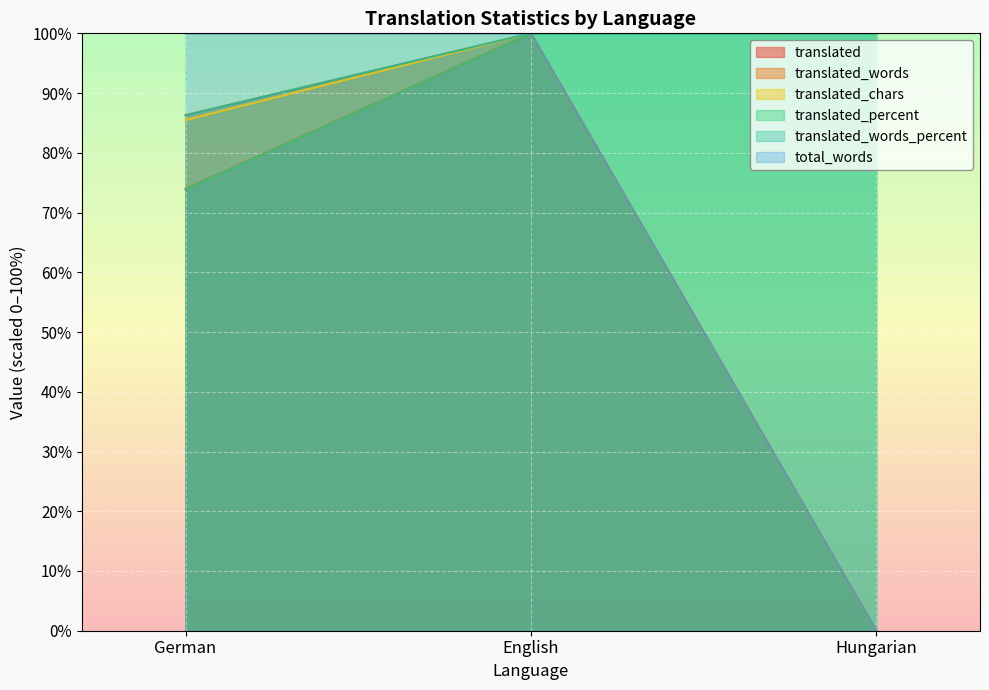

Where does the translated series first go above 73?

German